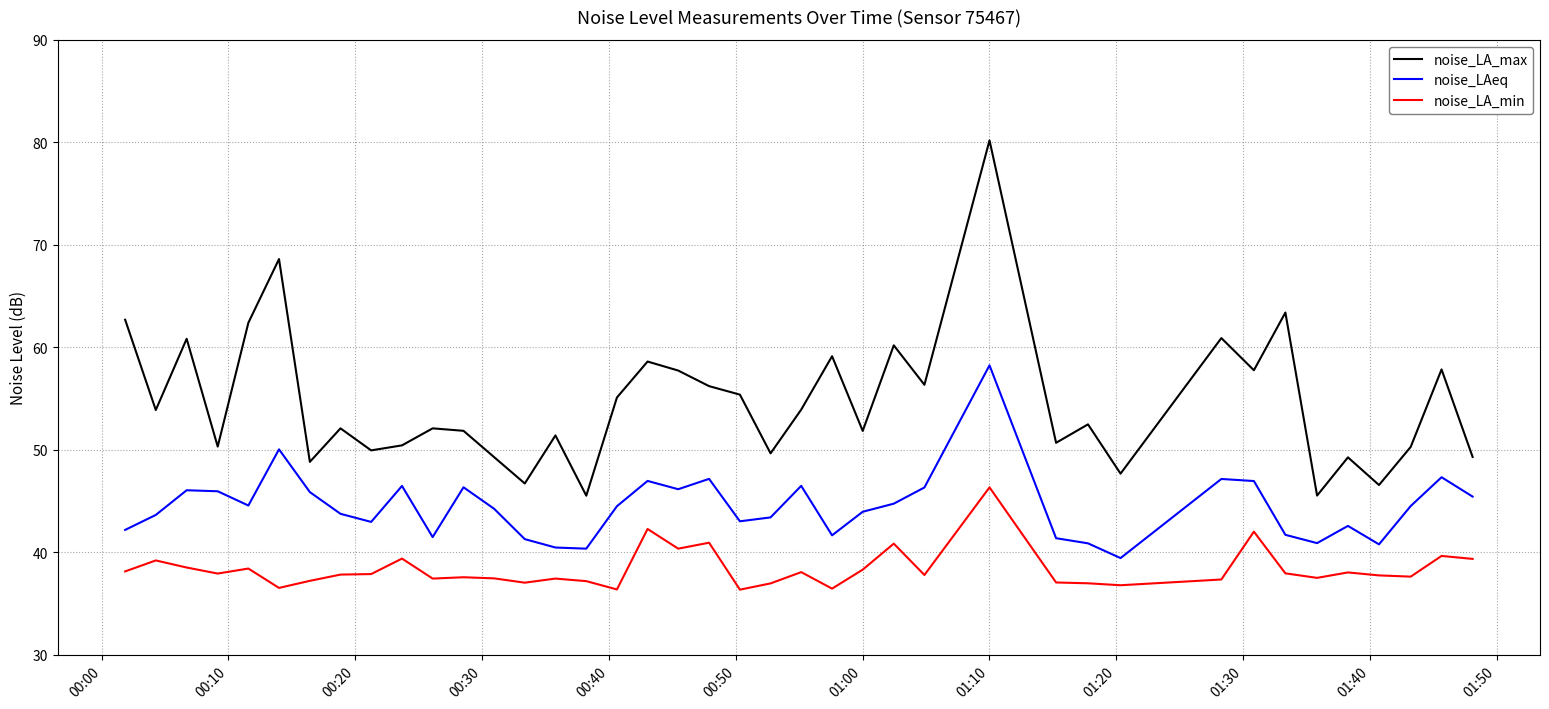

True or false: noise_LA_max has more than 1 points higher than both neighbors.

True